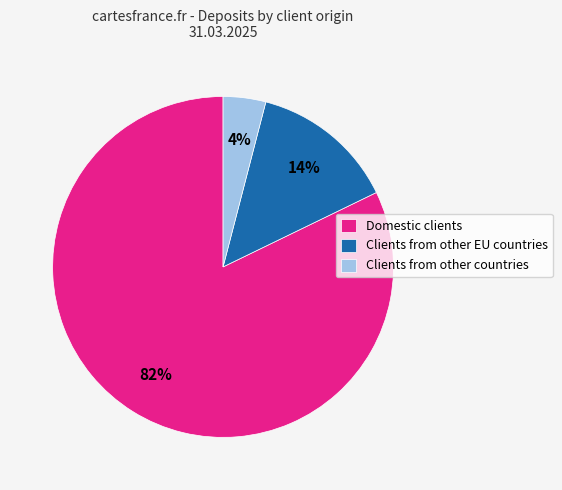

How many slices are in this pie chart?

3